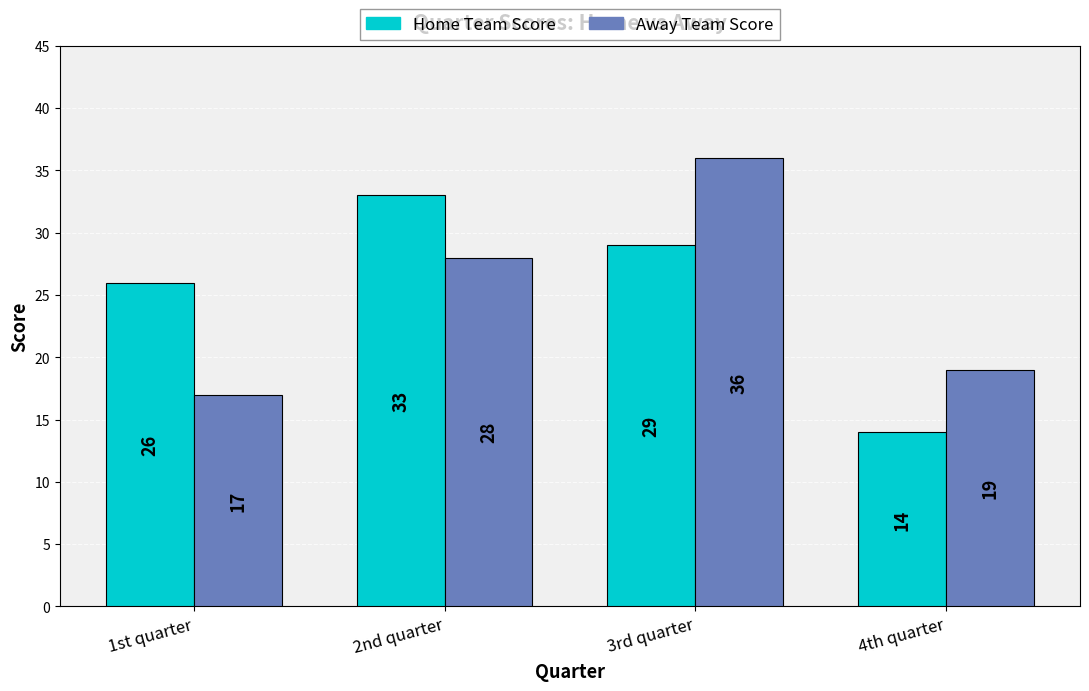

At which label is Away Team Score closest to 26?

2nd quarter